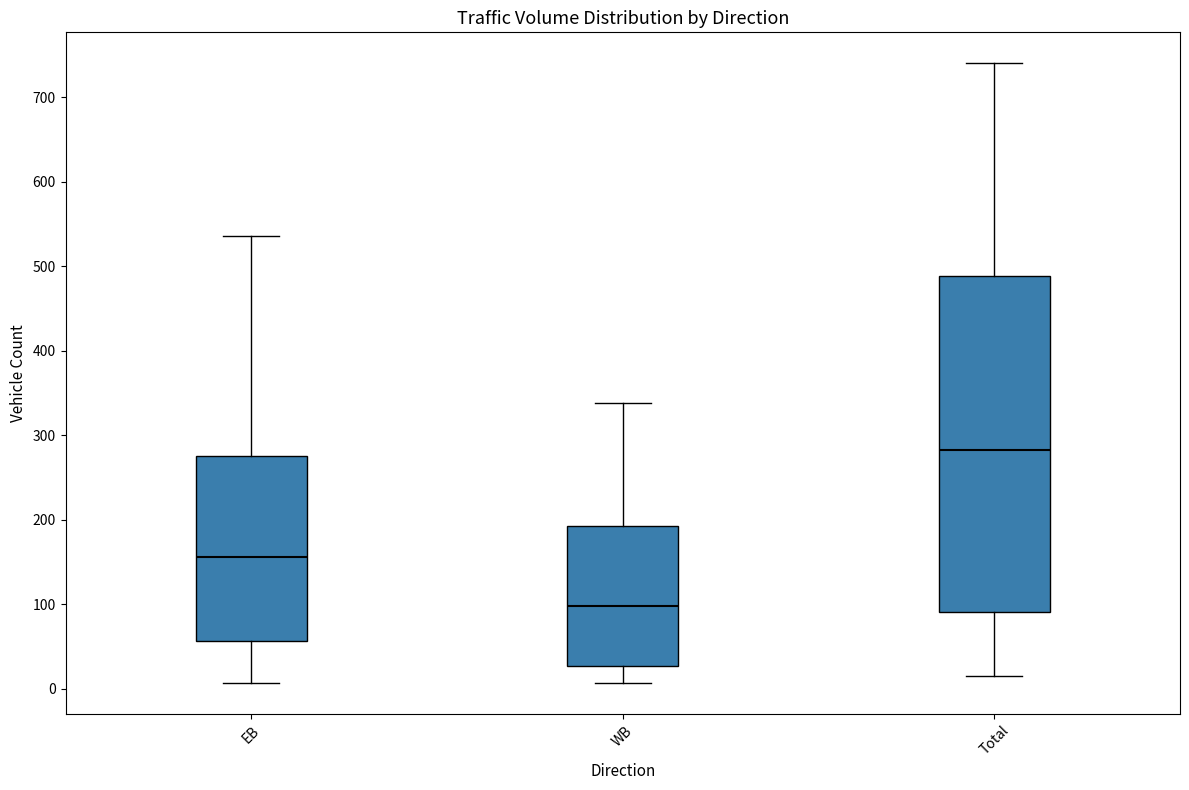

Reading left to right, read every box against the y-axis: the position of its median line, the range the box covers, and the ends of its whiskers. The values are not printed on the chart, so give them approximately, as read against the axis.

EB: median 160, box 60 to 280, whiskers 10 to 540
WB: median 100, box 30 to 190, whiskers 10 to 340
Total: median 280, box 90 to 490, whiskers 20 to 740